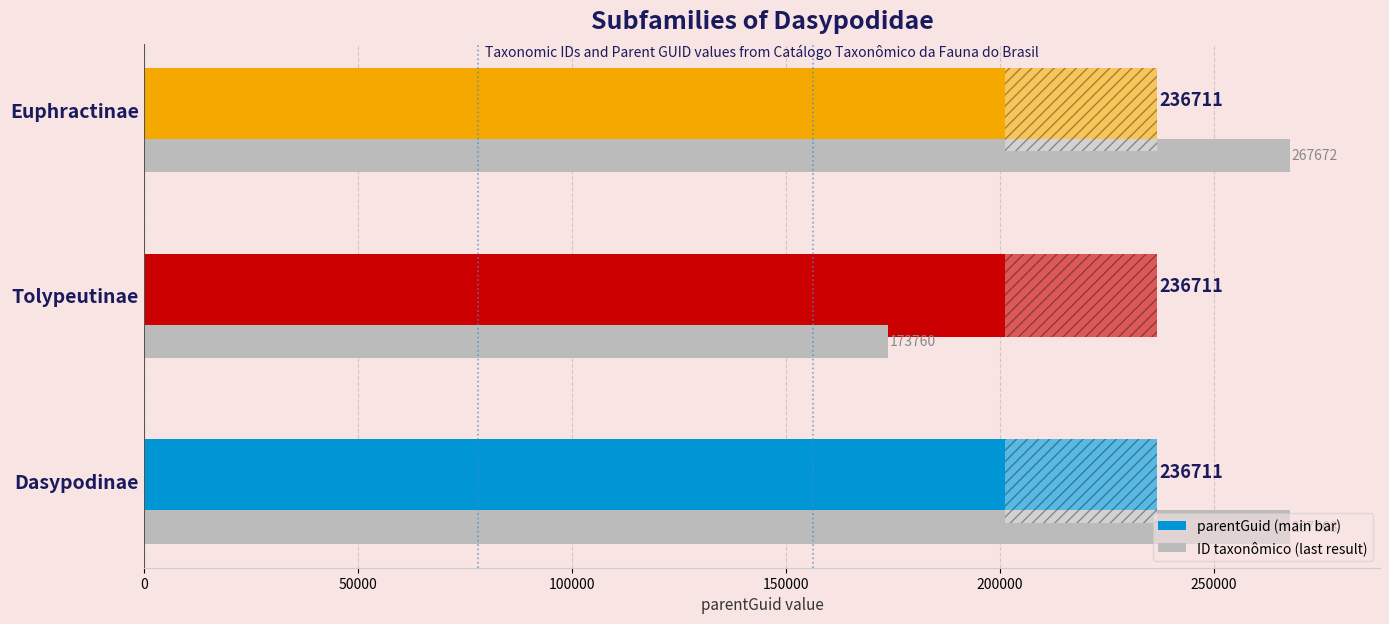

What is the smallest value displayed?

173760